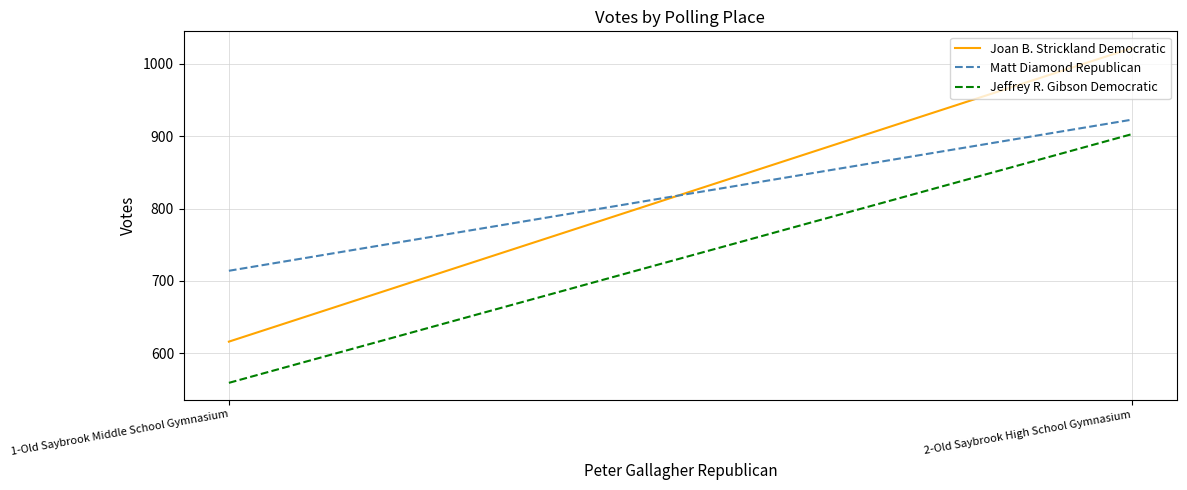

Is the value of Joan B. Strickland Democratic at 2-Old Saybrook High School Gymnasium greater than the value of Matt Diamond Republican at 2-Old Saybrook High School Gymnasium?

Yes